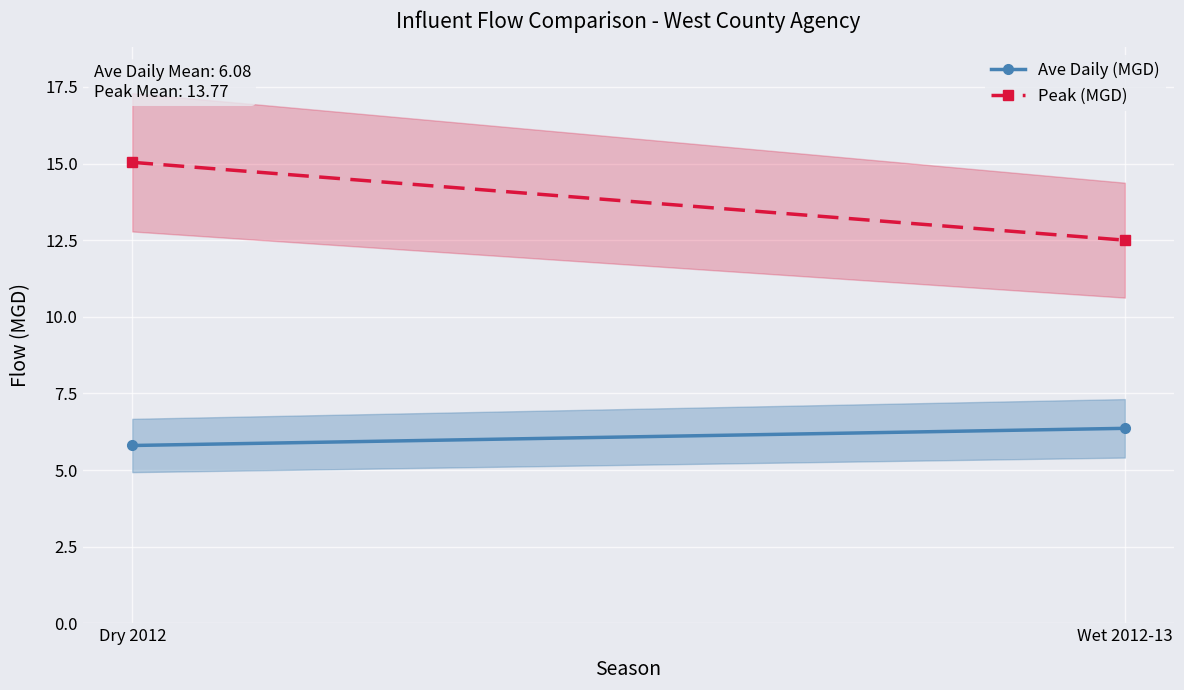

Rank the series by their average value, from highest to lowest.

Peak (MGD), Ave Daily (MGD)